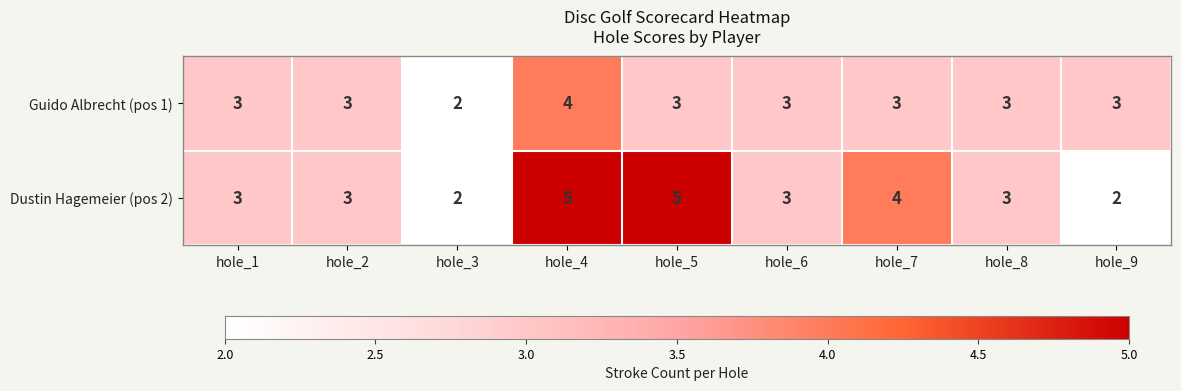

Reading left to right, what are all the values shown in this chart?

Guido Albrecht (pos 1): hole_1=3	hole_2=3	hole_3=2	hole_4=4	hole_5=3	hole_6=3	hole_7=3	hole_8=3	hole_9=3
Dustin Hagemeier (pos 2): hole_1=3	hole_2=3	hole_3=2	hole_4=5	hole_5=5	hole_6=3	hole_7=4	hole_8=3	hole_9=2